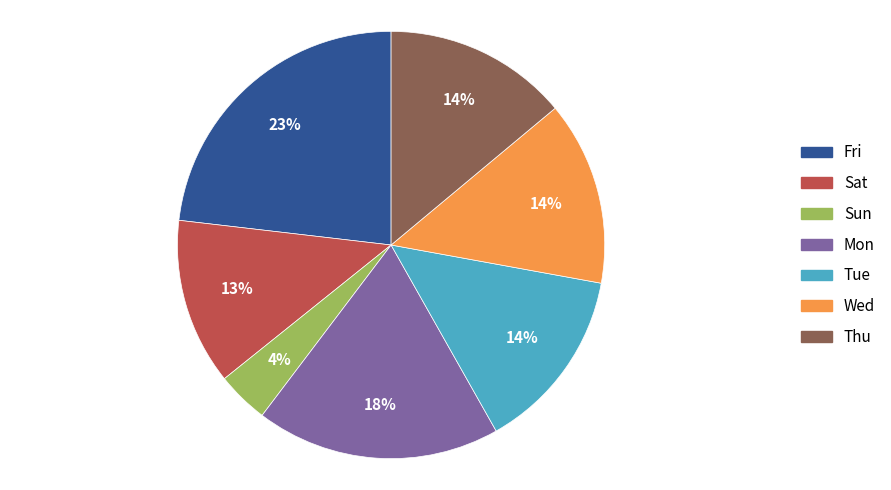

Is there a majority slice in this chart?

No